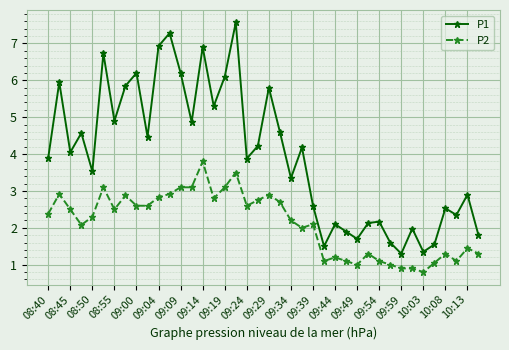

What is the value of the P1 point at the 40th from the left?

1.8